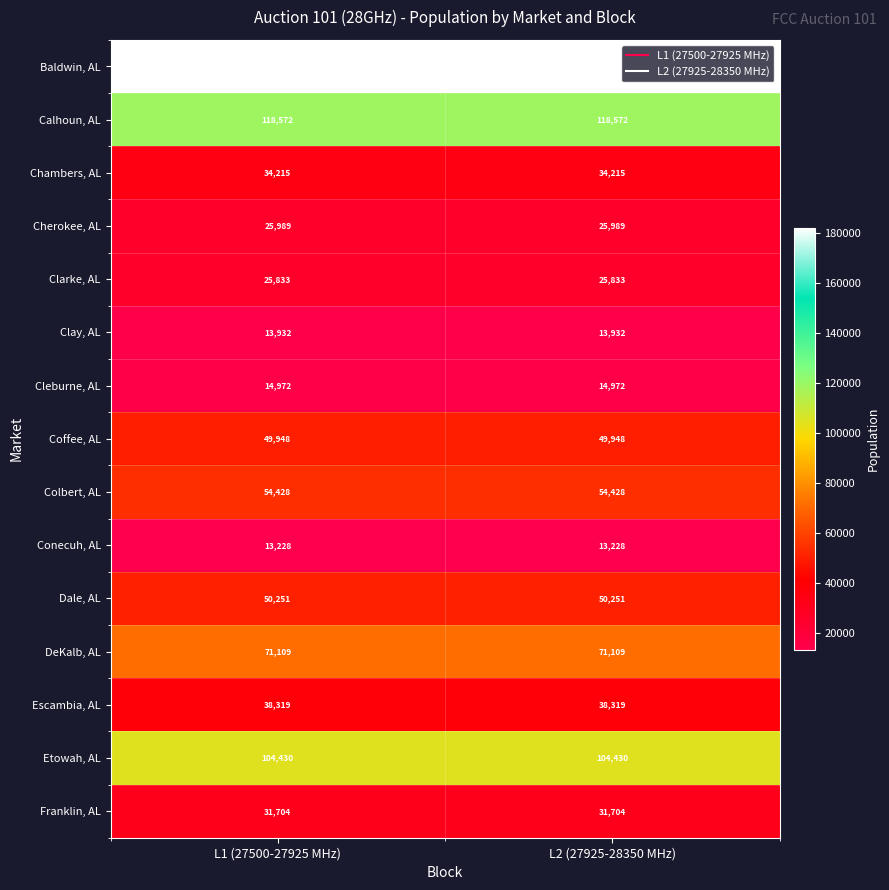

True or false: Clay, AL has a value of 13932 at L2 (27925-28350 MHz).

True